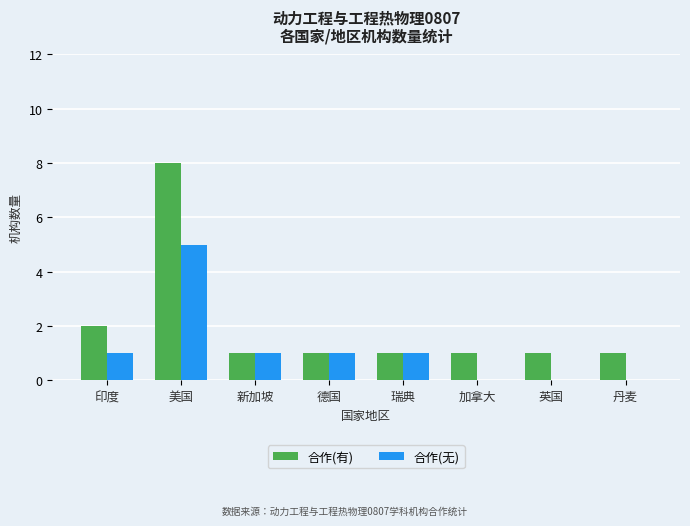

Reading left to right, extract all data points from this chart.

合作(有): 印度=2	美国=8	新加坡=1	德国=1	瑞典=1	加拿大=1	英国=1	丹麦=1
合作(无): 印度=1	美国=5	新加坡=1	德国=1	瑞典=1	加拿大=0	英国=0	丹麦=0